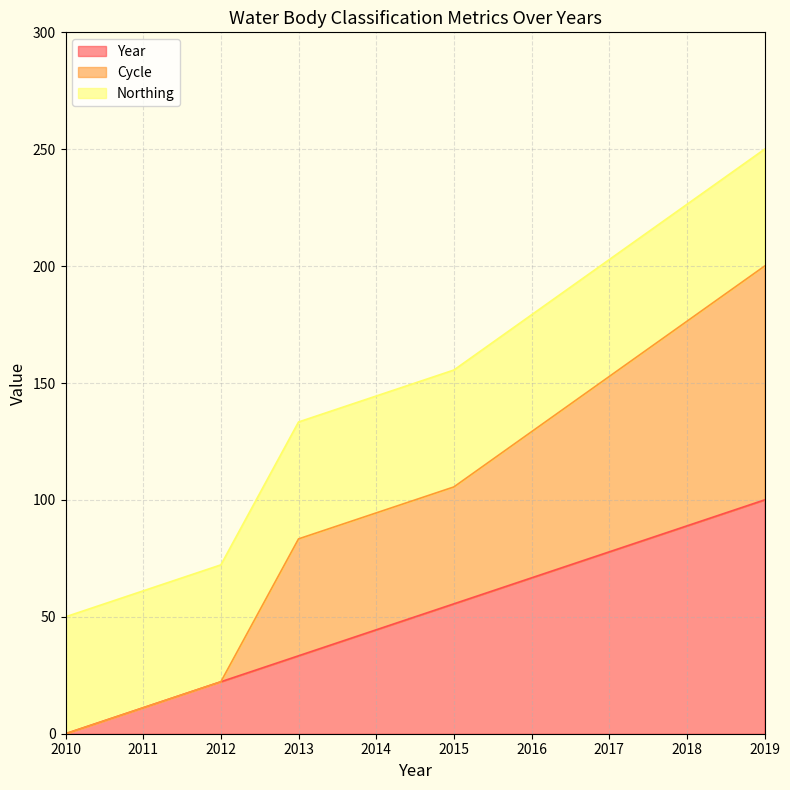

Between 2013 and 2019, which series saw the biggest shift?

Cycle